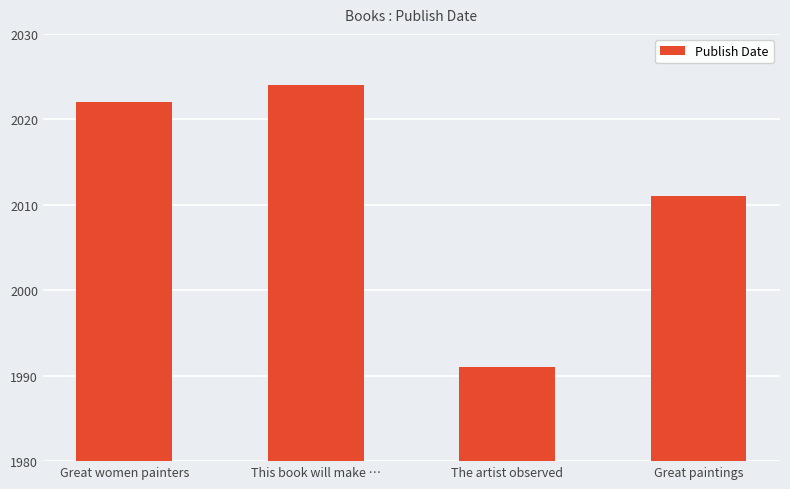

Count the number of data series in this chart.

1